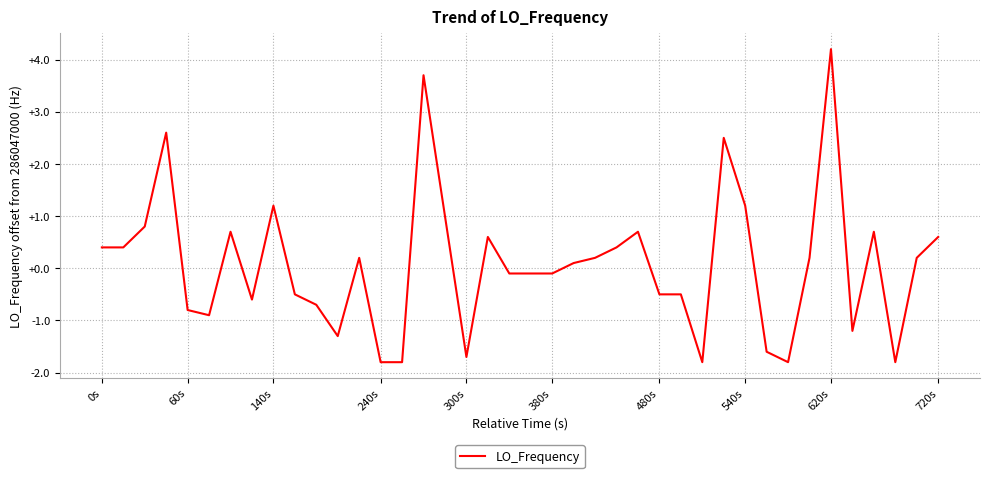

How many values are below zero?

19